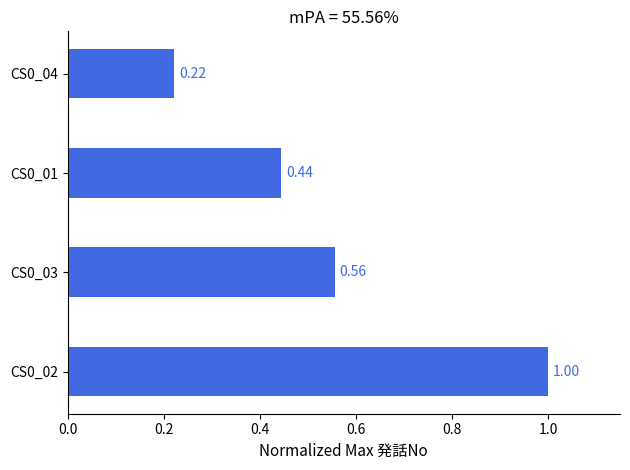

What is the difference between the second highest and minimum values?

0.3